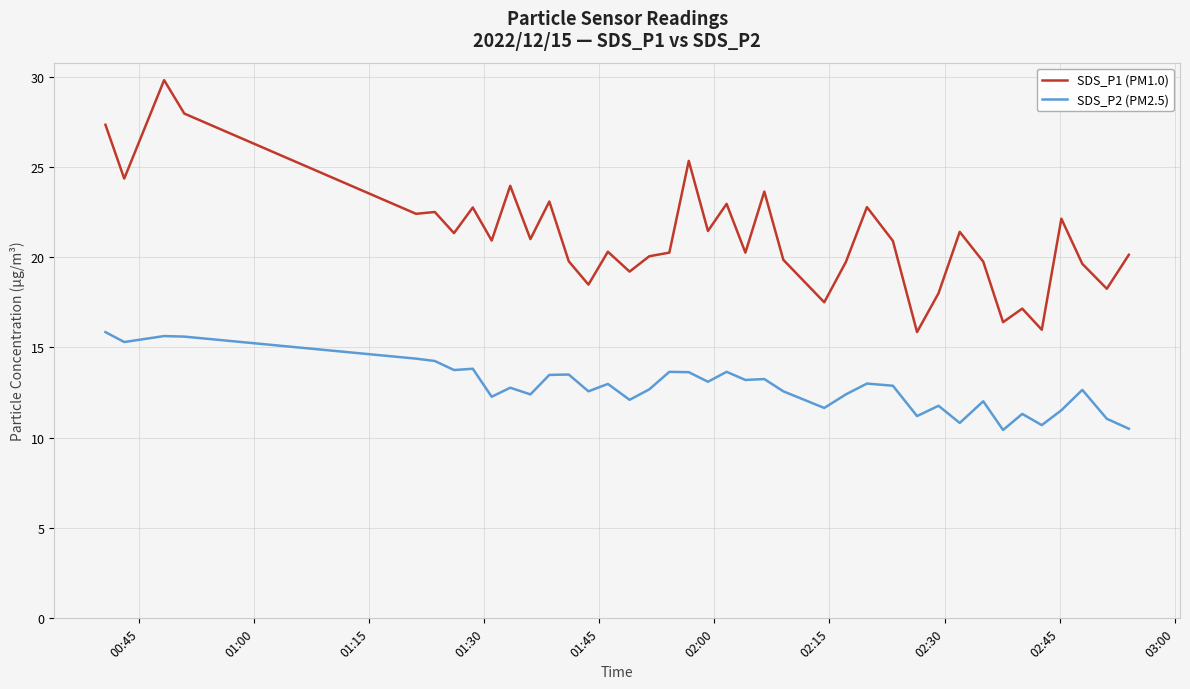

How many lines are shown in the chart?

2